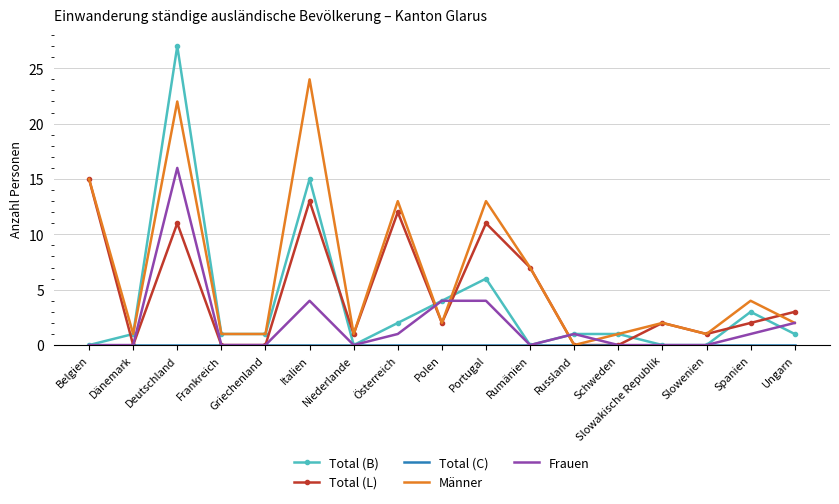

The value of Total (L) at Belgien is 15. True or false?

True